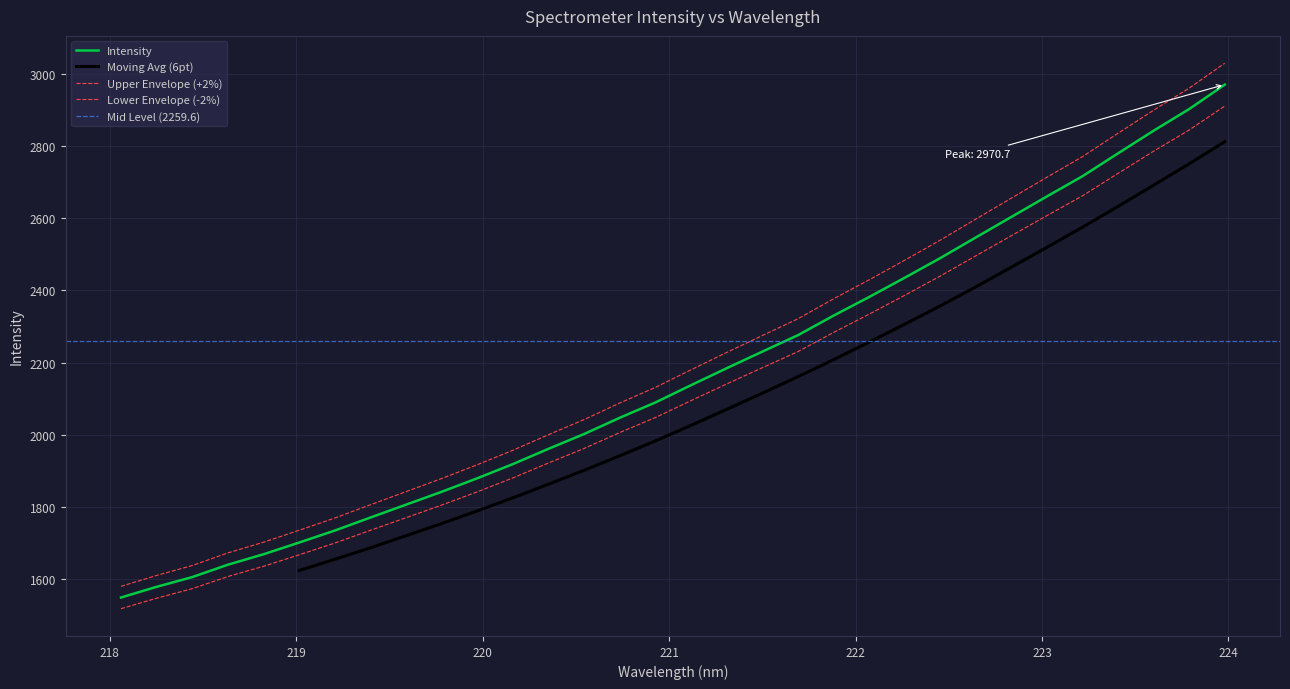

How many values exceed 2179?

16